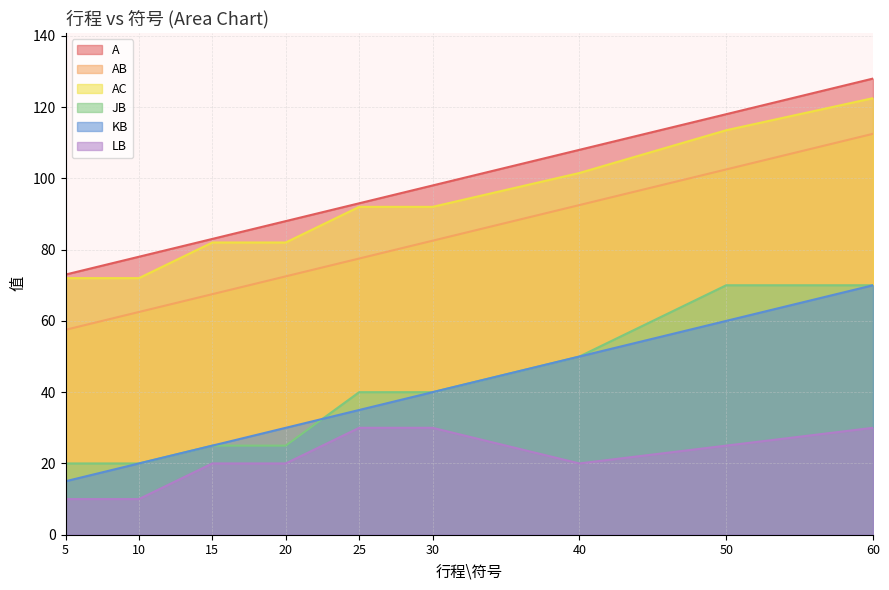

Rank the categories by LB value from highest to lowest.

25, 30, 60, 50, 15, 20, 40, 5, 10